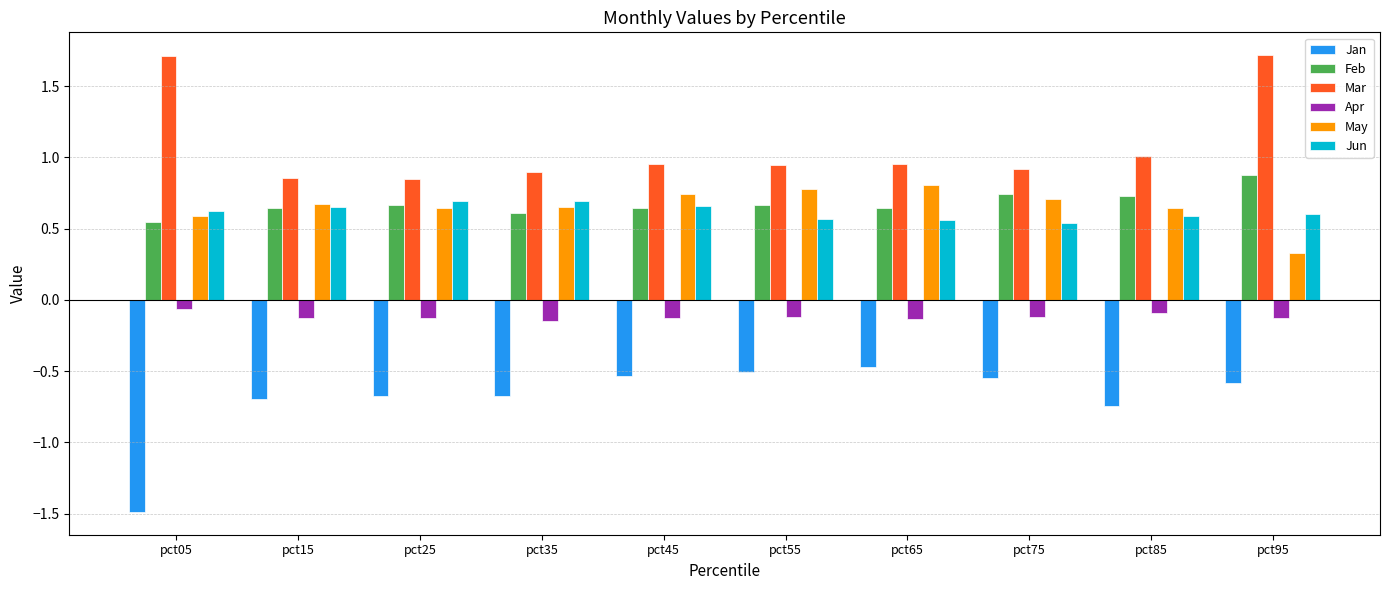

What is the total value across all series at pct55?

2.3